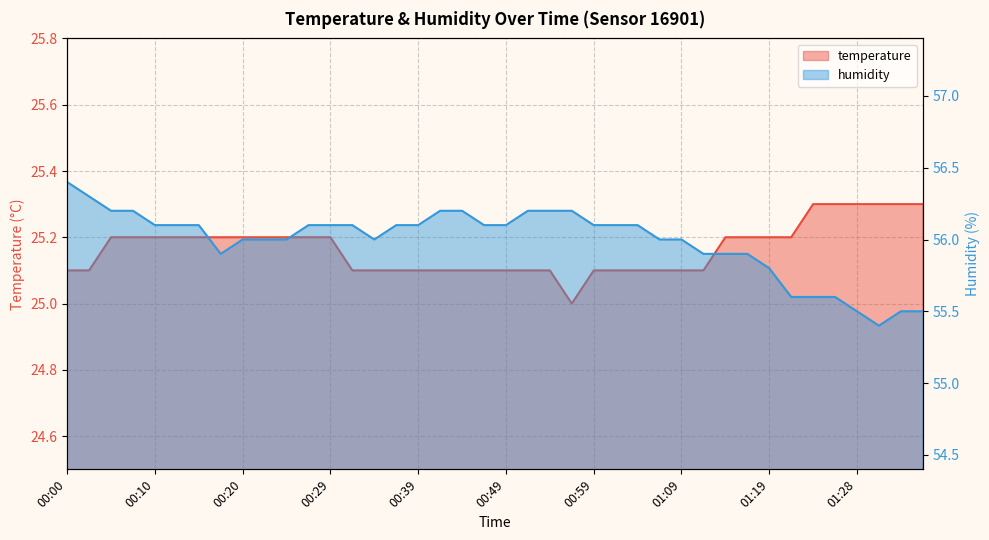

What is the sum of all humidity values?

2239.5